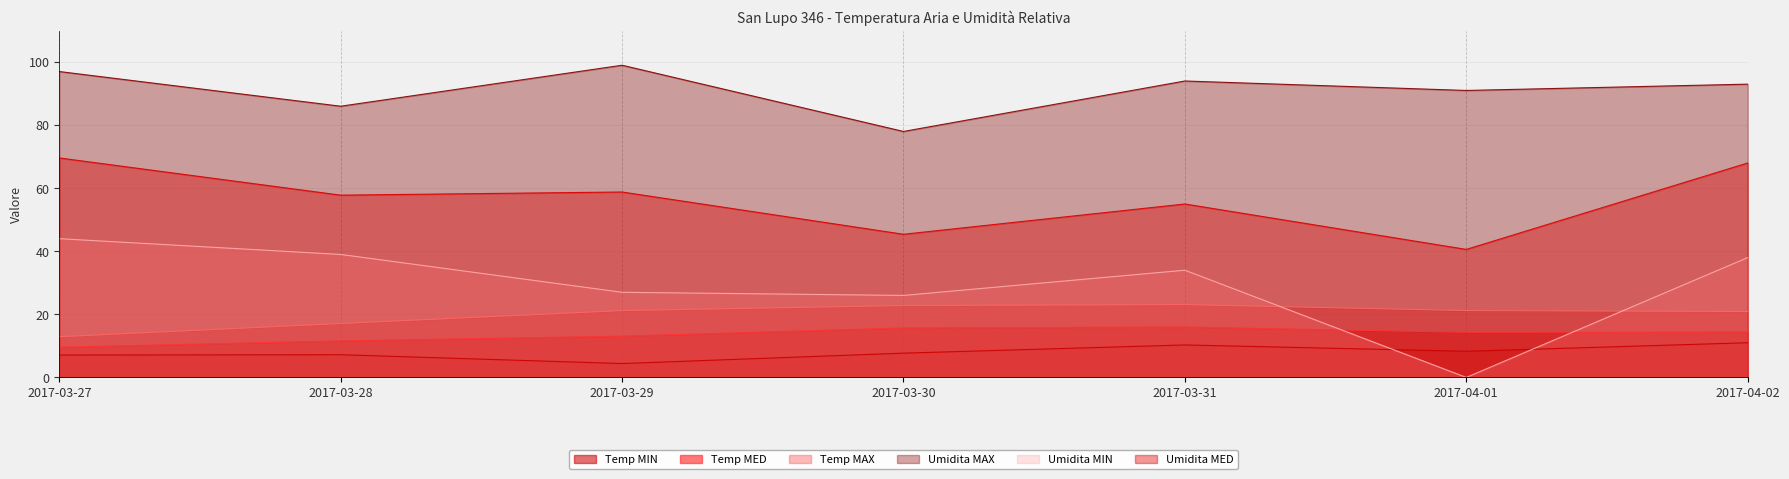

What position from the left is 2017-03-27?

1